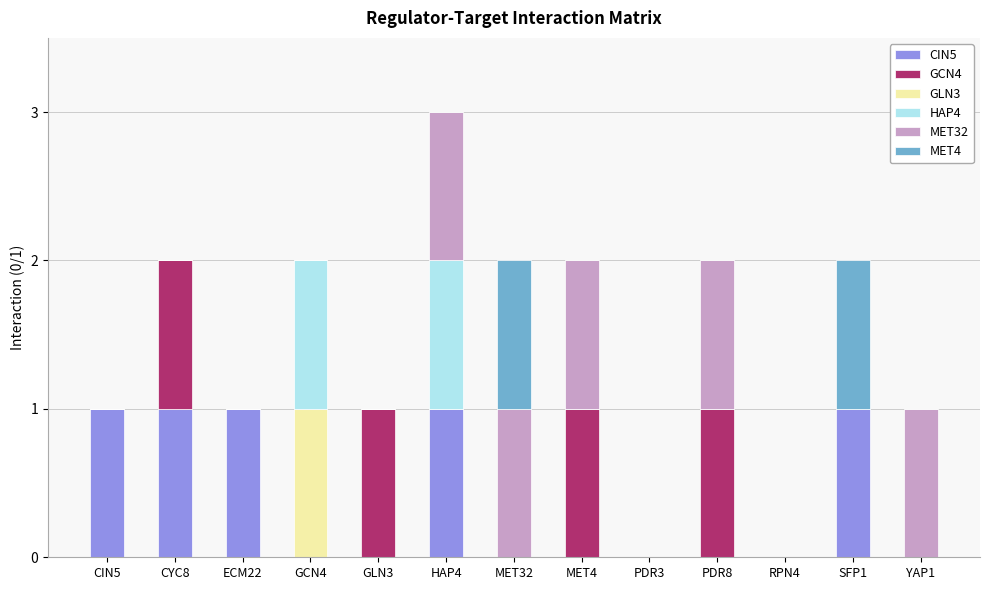

What is the sum of all CIN5 values?

5